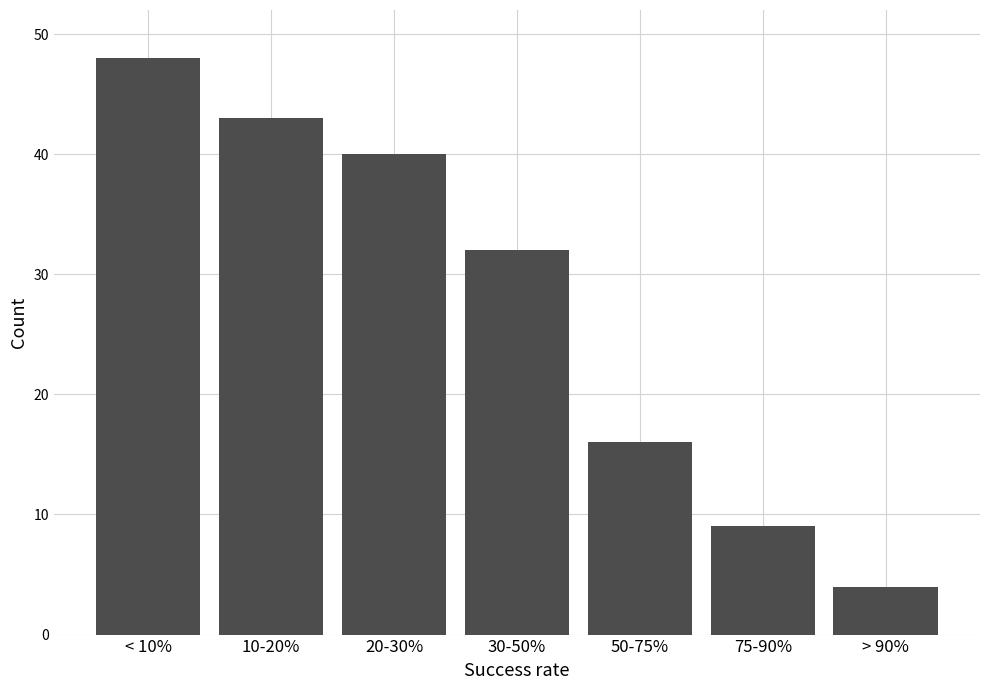

Reading right to left, extract all data points from this chart.

4	9	16	32	40	43	48